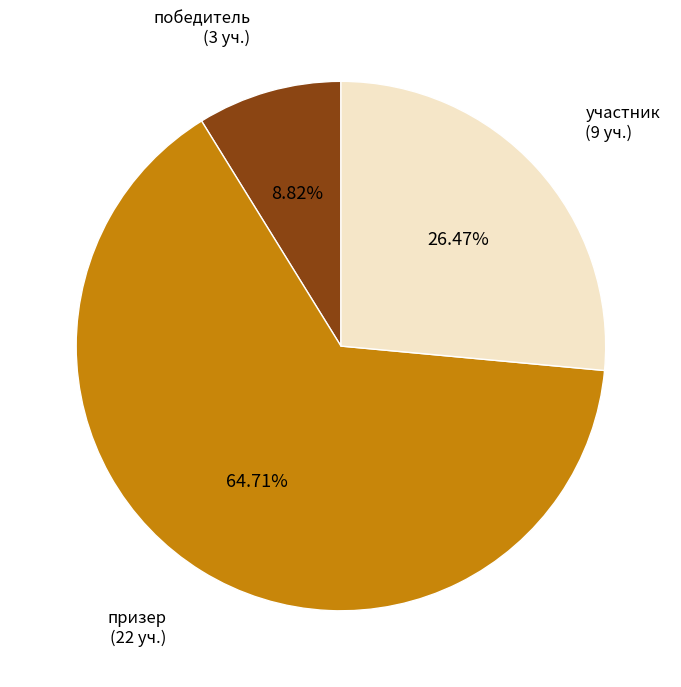

Is there a majority slice in this chart?

Yes